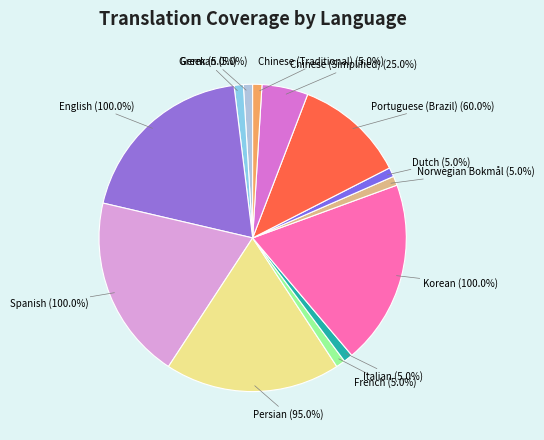

To the nearest percent, what percentage of the pie is Persian?

18%